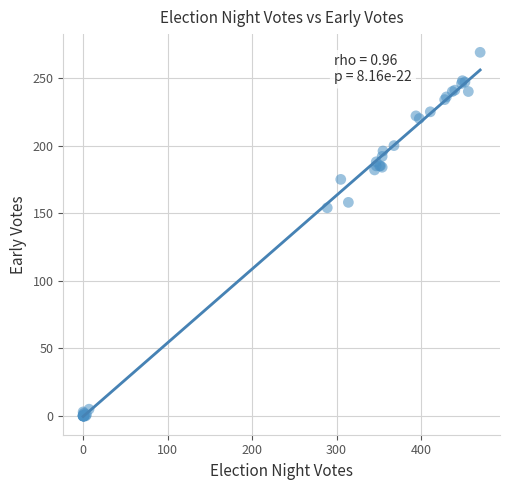

What Y value in the scatter plot is closest to 134?

154